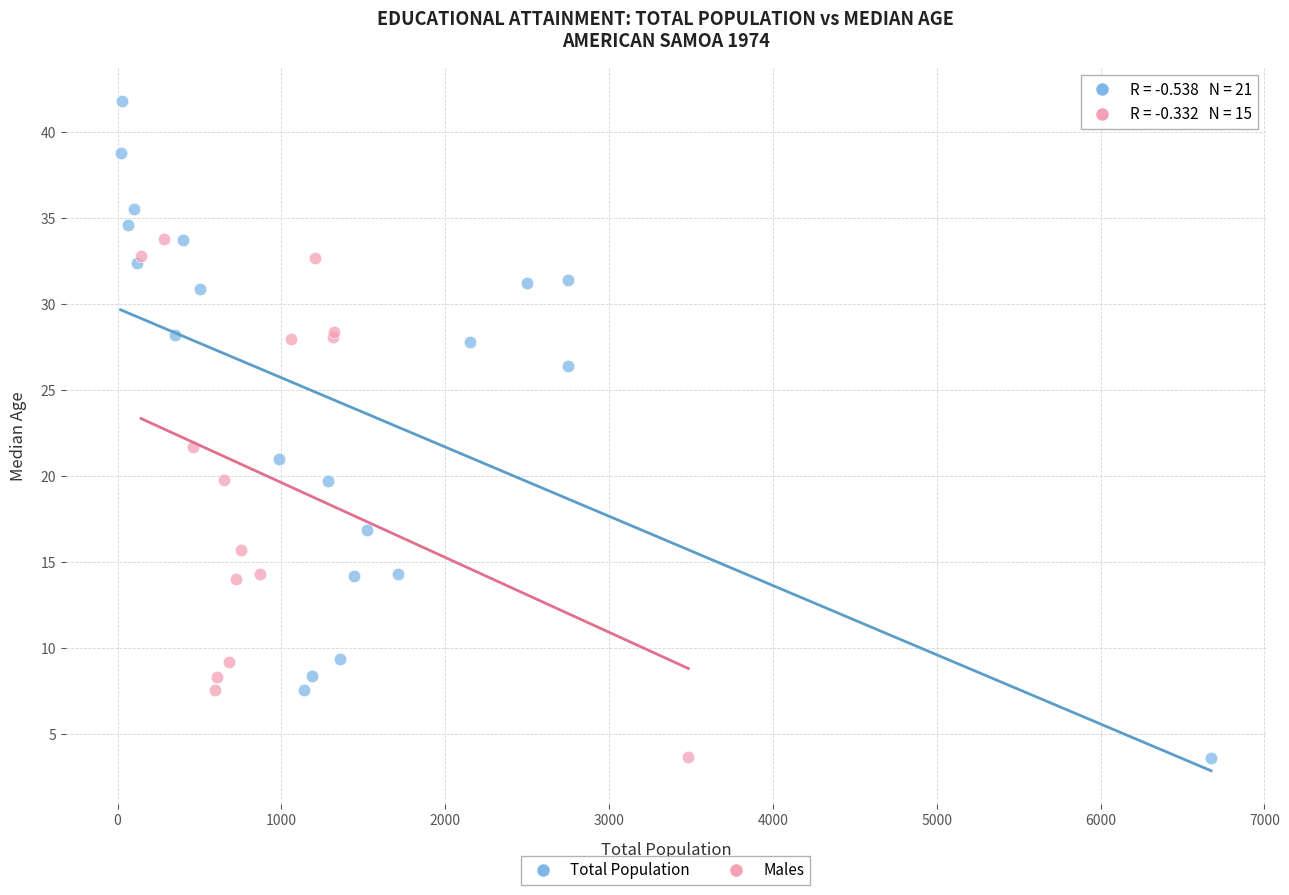

Which series has the widest spread of Y values?

Total Population